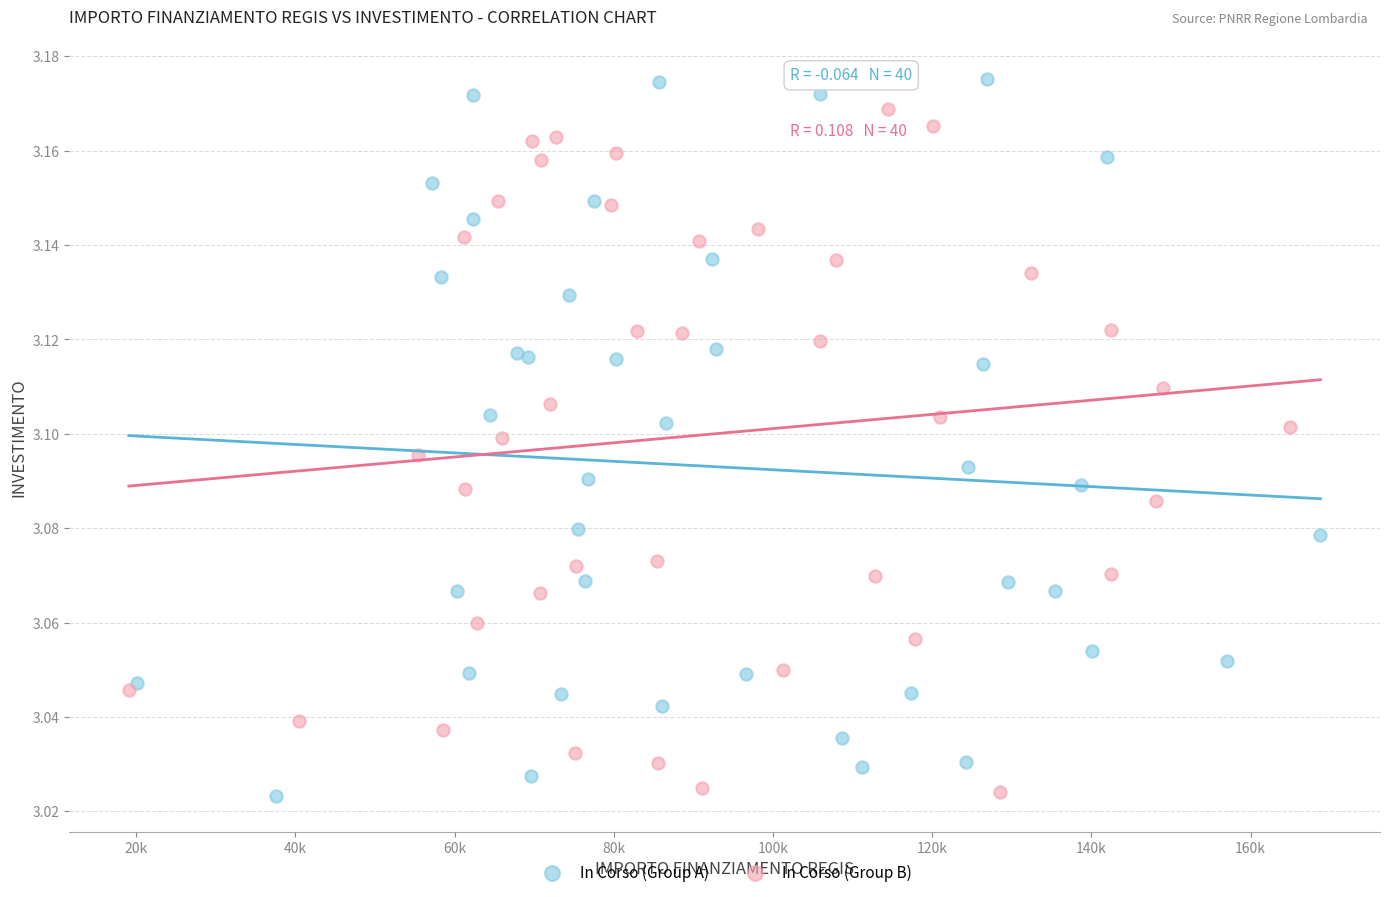

Which series has the widest spread of Y values?

In Corso (Group A)